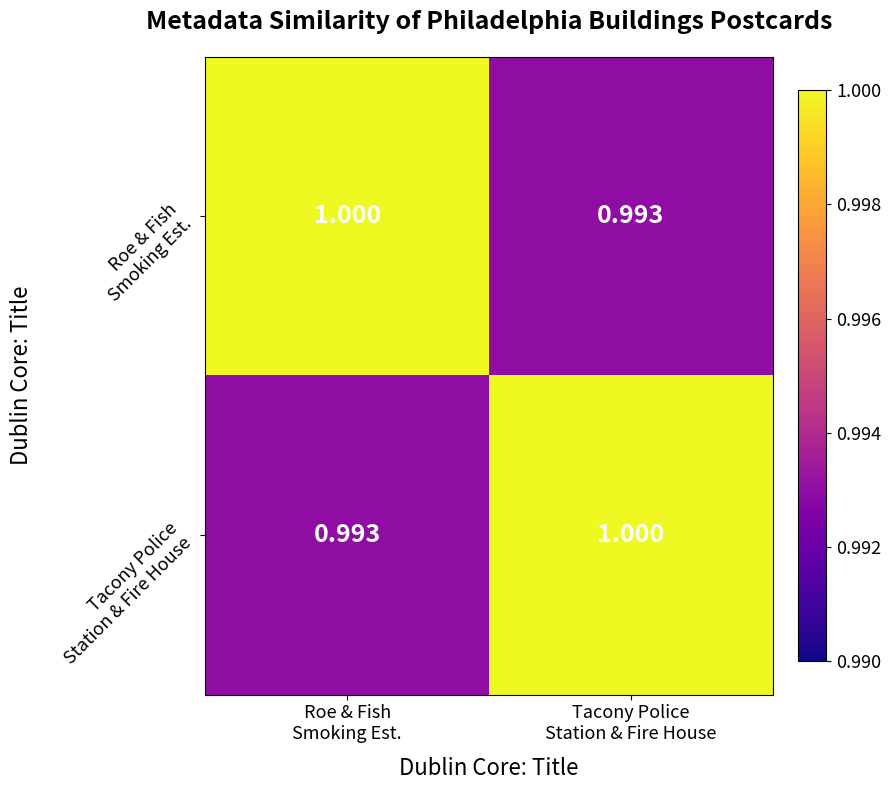

Count the number of data series in this chart.

2